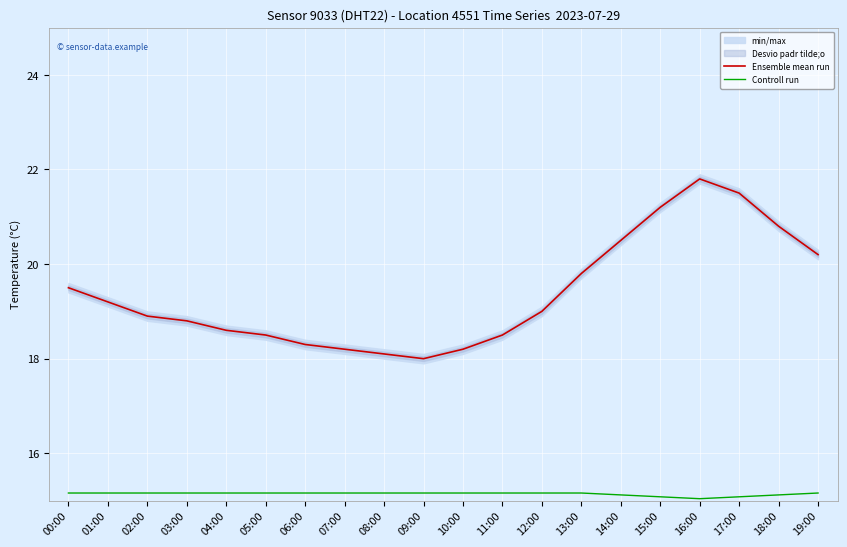

At which category is the sum across all series the highest?

16:00